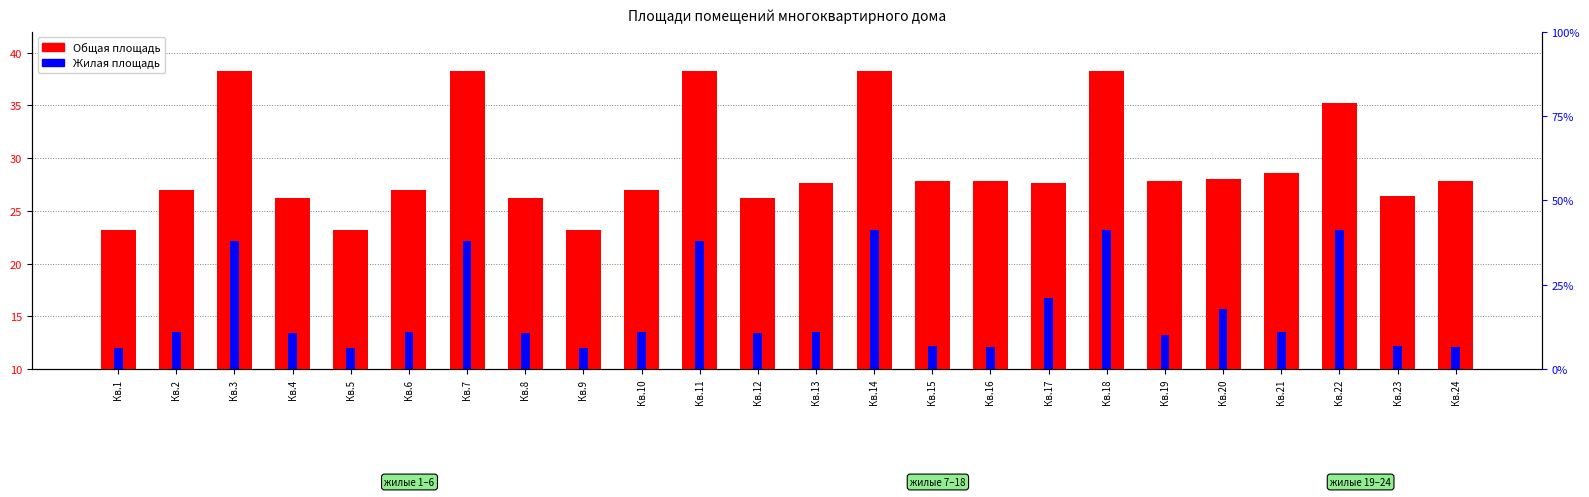

Reading left to right, list all the values displayed in this chart.

Общая площадь: Кв.1=23.2	Кв.2=27.0	Кв.3=38.3	Кв.4=26.2	Кв.5=23.2	Кв.6=27.0	Кв.7=38.3	Кв.8=26.2	Кв.9=23.2	Кв.10=27.0	Кв.11=38.3	Кв.12=26.2	Кв.13=27.6	Кв.14=38.3	Кв.15=27.8	Кв.16=27.8	Кв.17=27.6	Кв.18=38.3	Кв.19=27.8	Кв.20=28.0	Кв.21=28.6	Кв.22=35.2	Кв.23=26.4	Кв.24=27.8
Жилая площадь: Кв.1=12.0	Кв.2=13.5	Кв.3=22.1	Кв.4=13.4	Кв.5=12.0	Кв.6=13.5	Кв.7=22.1	Кв.8=13.4	Кв.9=12.0	Кв.10=13.5	Кв.11=22.1	Кв.12=13.4	Кв.13=13.5	Кв.14=23.2	Кв.15=12.2	Кв.16=12.1	Кв.17=16.7	Кв.18=23.2	Кв.19=13.2	Кв.20=15.7	Кв.21=13.5	Кв.22=23.2	Кв.23=12.2	Кв.24=12.1